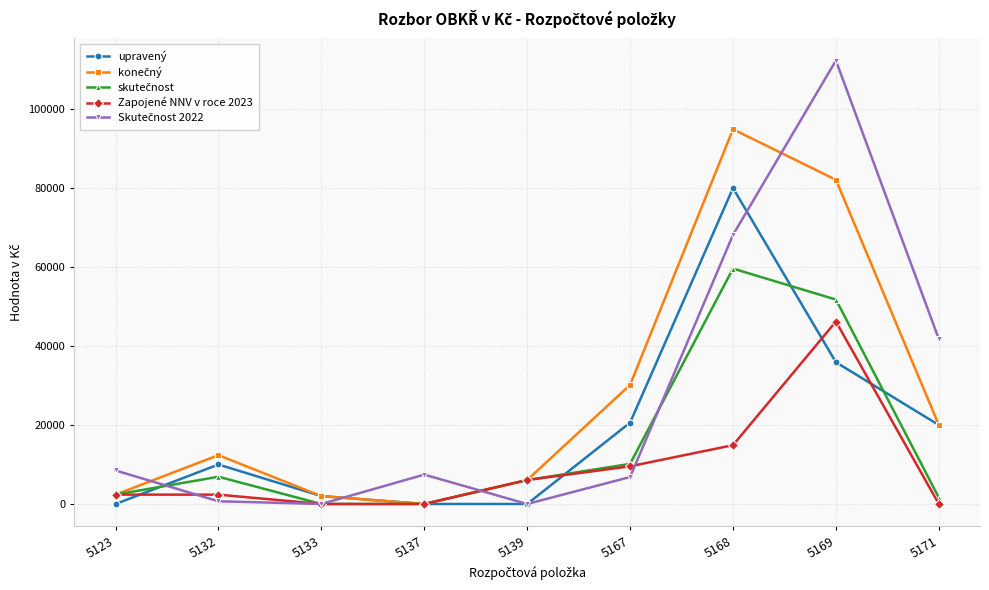

What is the difference between the highest and lowest values at 5169?

76397.0